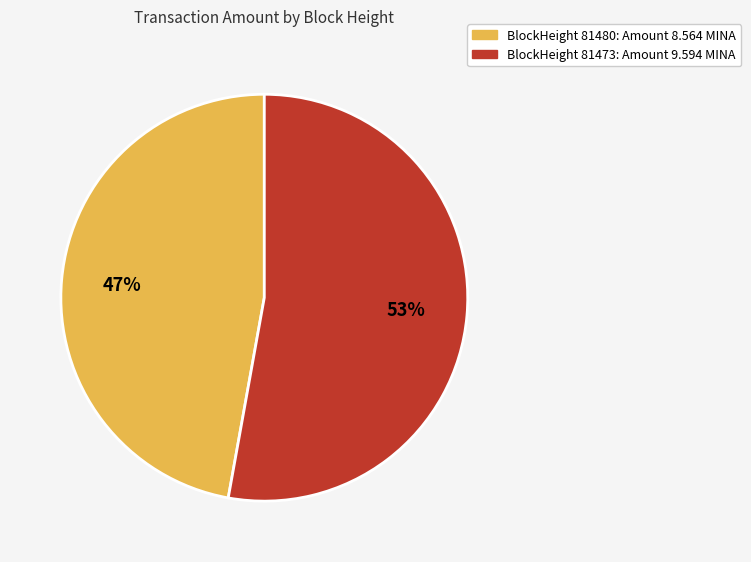

Count the number of slices in the pie.

2